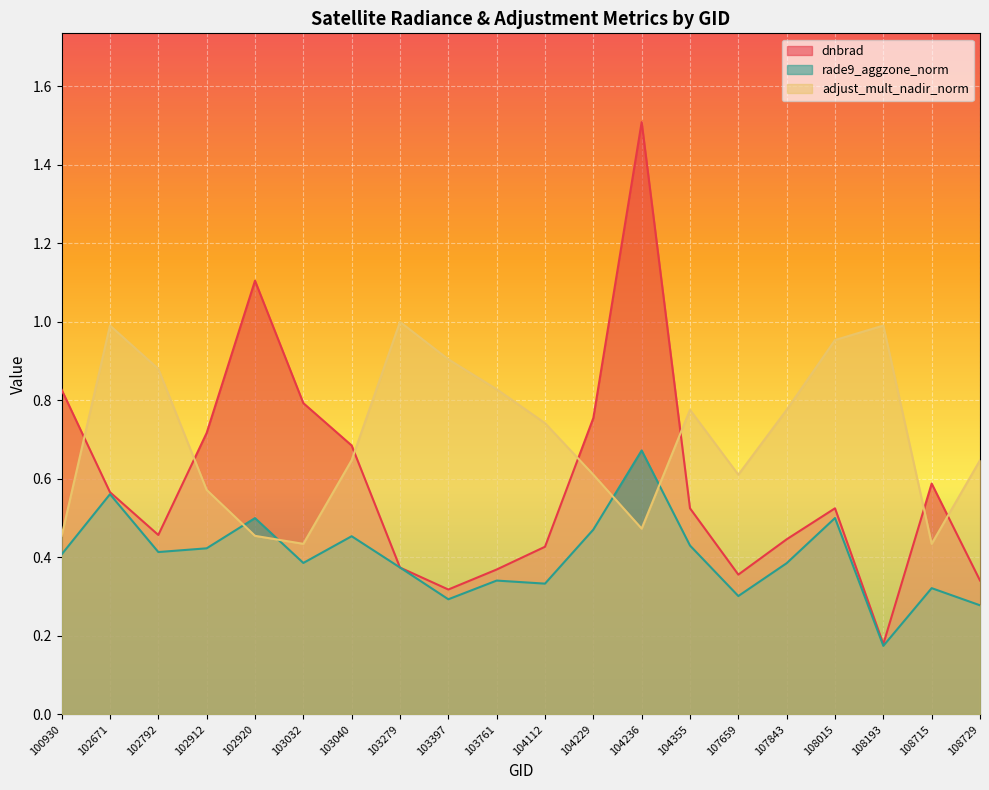

Reading left to right, transcribe all the data shown in this chart.

dnbrad: 100930=0.8	102671=0.6	102792=0.5	102912=0.7	102920=1.1	103032=0.8	103040=0.7	103279=0.4	103397=0.3	103761=0.4	104112=0.4	104229=0.8	104236=1.5	104355=0.5	107659=0.4	107843=0.4	108015=0.5	108193=0.2	108715=0.6	108729=0.3
rade9_aggzone_norm: 100930=0.4	102671=0.6	102792=0.4	102912=0.4	102920=0.5	103032=0.4	103040=0.5	103279=0.4	103397=0.3	103761=0.3	104112=0.3	104229=0.5	104236=0.7	104355=0.4	107659=0.3	107843=0.4	108015=0.5	108193=0.2	108715=0.3	108729=0.3
adjust_mult_nadir_norm: 100930=0.5	102671=1.0	102792=0.9	102912=0.6	102920=0.5	103032=0.4	103040=0.6	103279=1.0	103397=0.9	103761=0.8	104112=0.7	104229=0.6	104236=0.5	104355=0.8	107659=0.6	107843=0.8	108015=1.0	108193=1.0	108715=0.4	108729=0.6